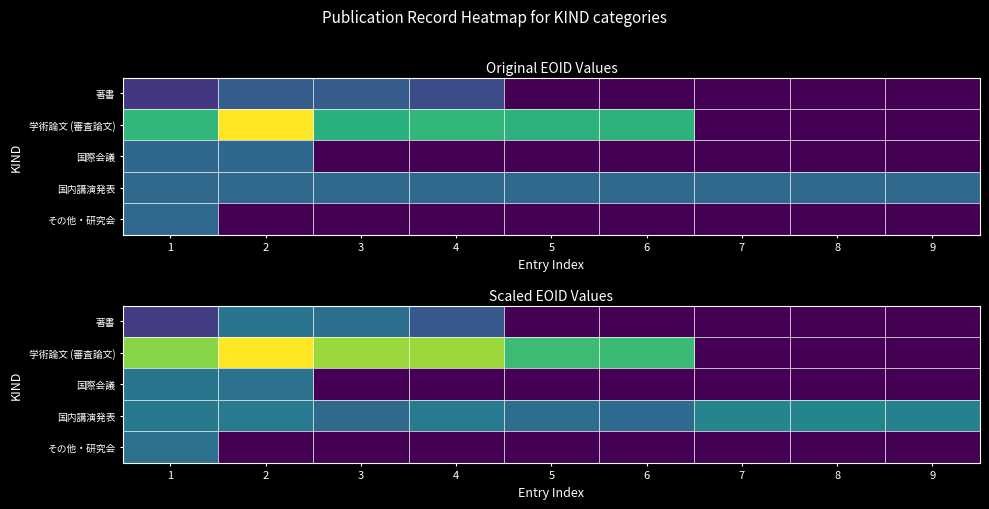

Between 6 and 8, which series saw the biggest shift?

学術論文 (審査論文)